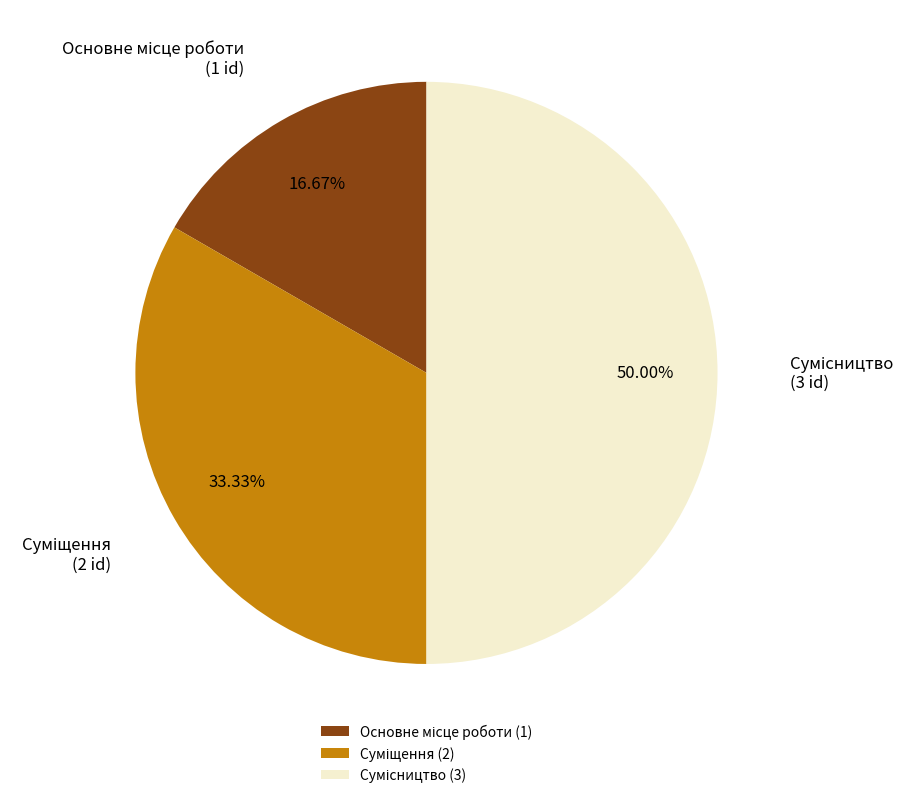

Rank the categories by value from lowest to highest.

Основне місце роботи, Суміщення, Сумісництво